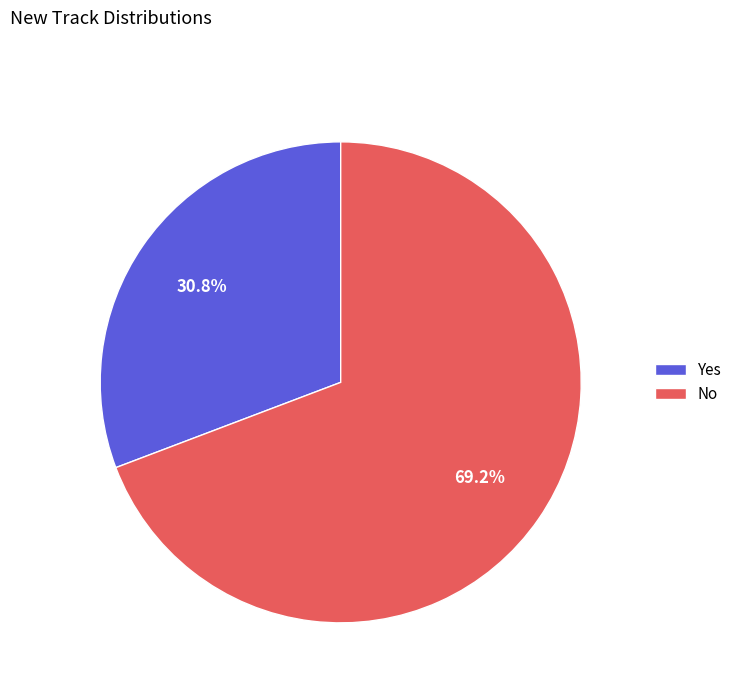

How many segments does this pie chart have?

2